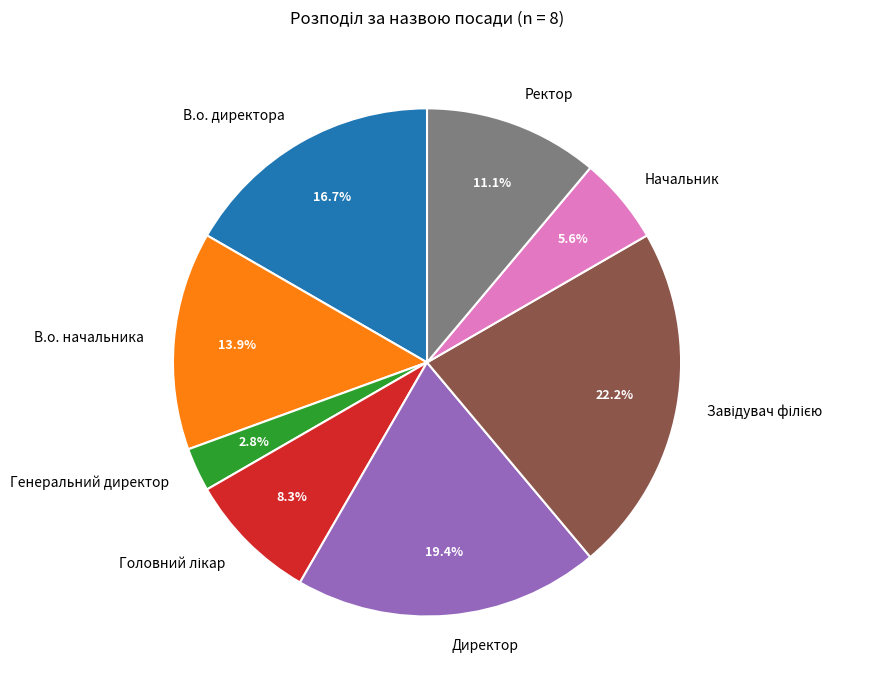

What is the total percentage of В.о. директора and Директор?

36.1%